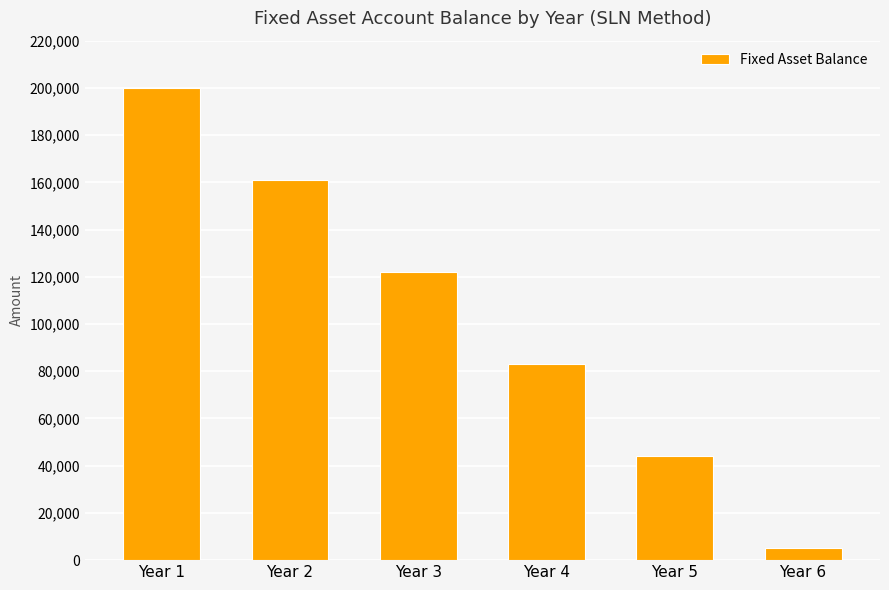

What is the difference between the values at Year 6 and Year 3?

117000